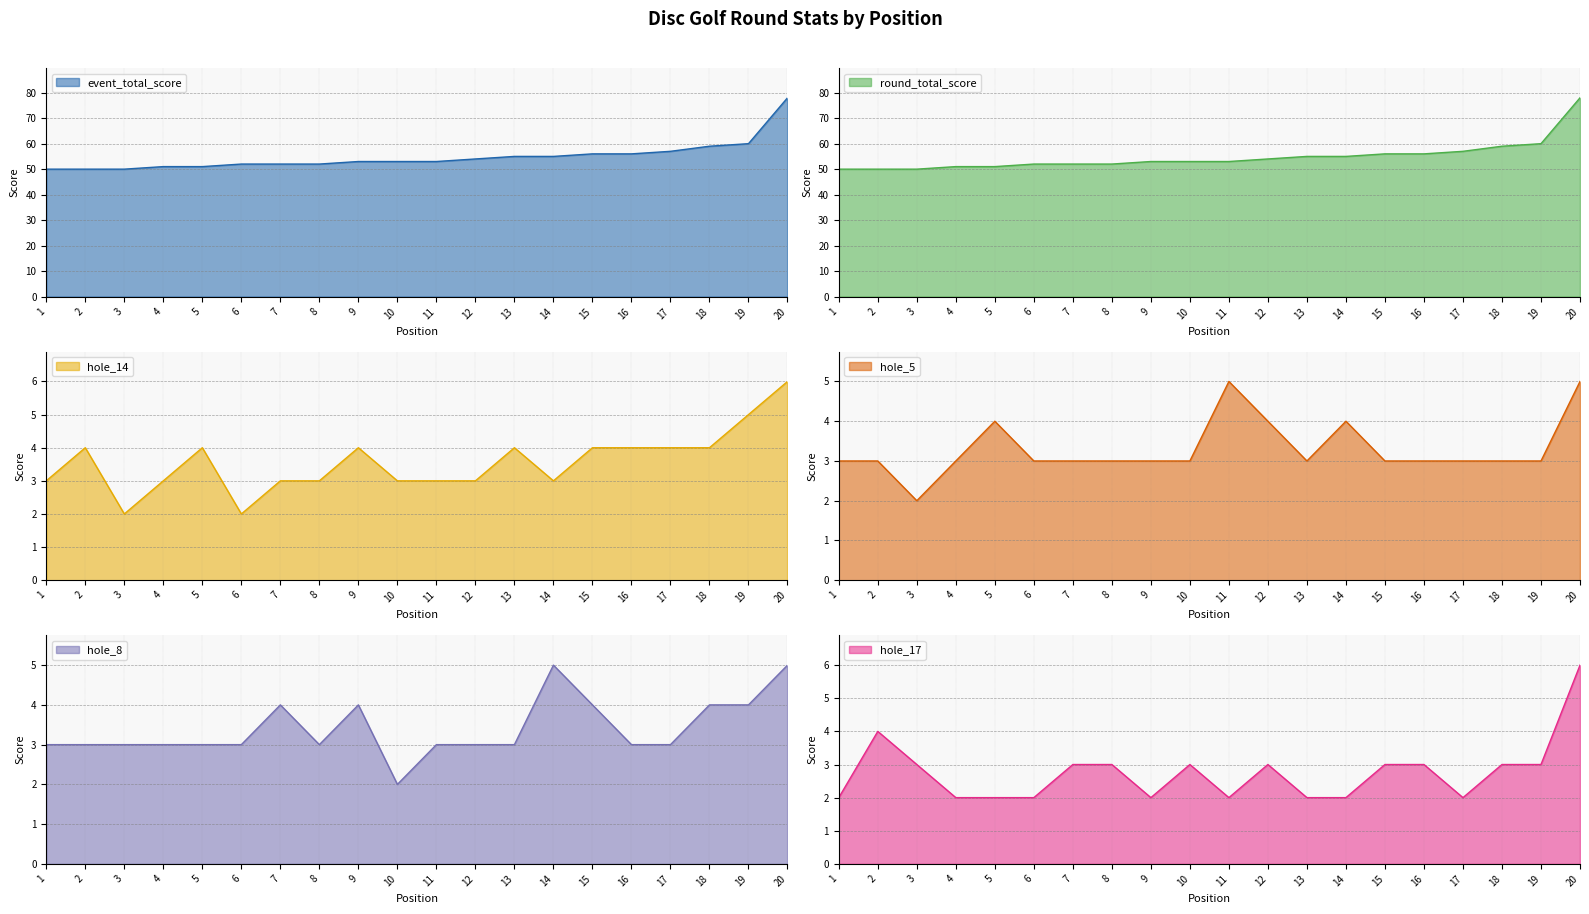

True or false: hole_5 and round_total_score cross at least once.

False